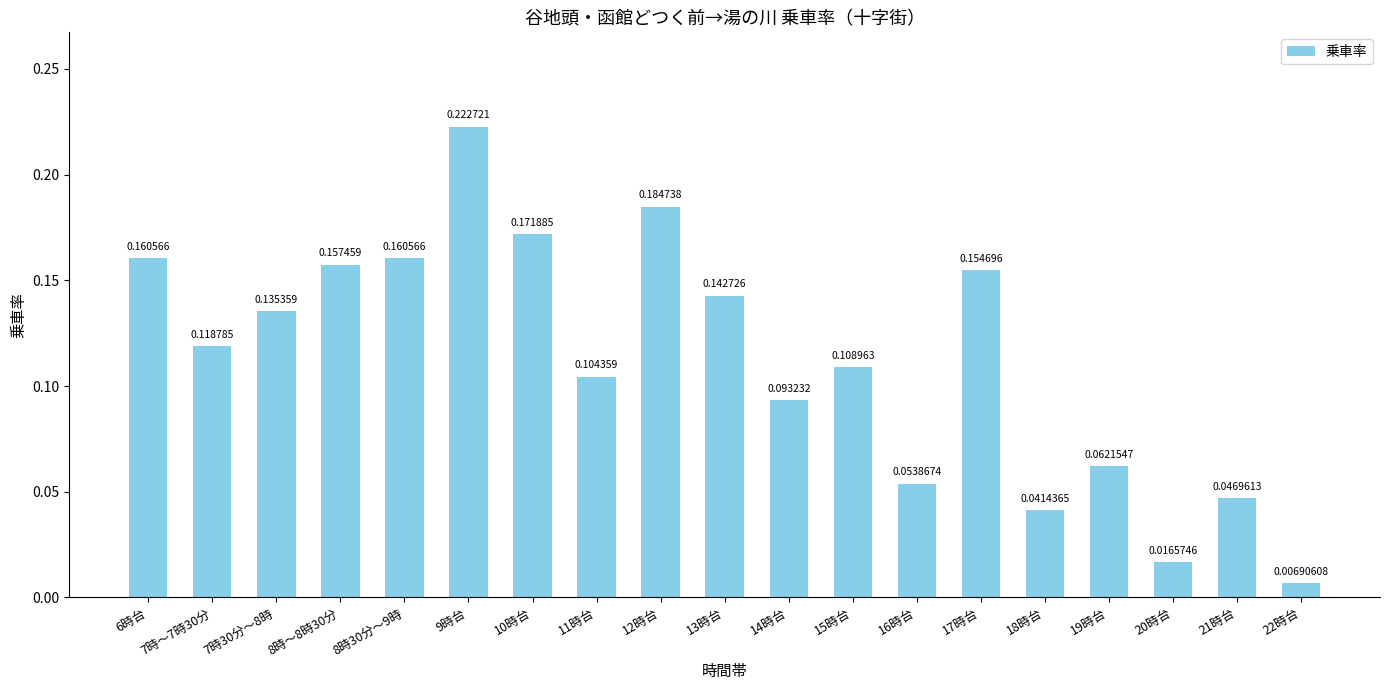

Which label corresponds to the smallest value in the chart?

22時台